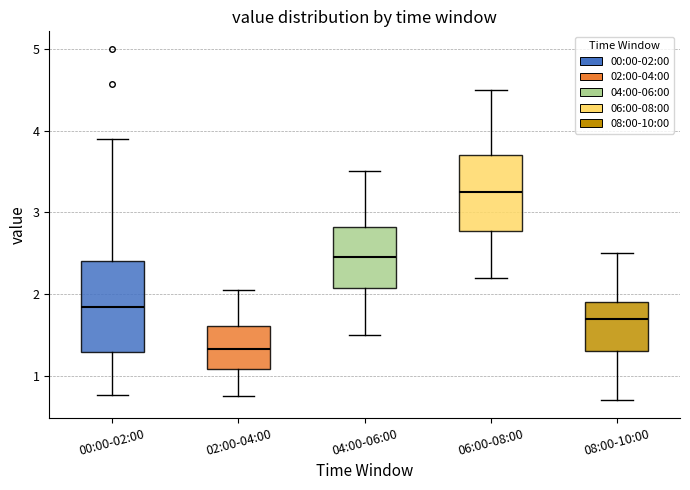

Reading left to right, transcribe this box plot: for each box, give where its median line is, the range the box spans, and where its two whiskers end, as read against the y-axis. The values are not printed on the chart, so give them approximately, as read against the axis.

00:00-02:00: median 1.8, box 1.3 to 2.4, whiskers 0.8 to 3.9
02:00-04:00: median 1.3, box 1.1 to 1.6, whiskers 0.8 to 2.1
04:00-06:00: median 2.5, box 2.1 to 2.8, whiskers 1.5 to 3.5
06:00-08:00: median 3.3, box 2.8 to 3.7, whiskers 2.2 to 4.5
08:00-10:00: median 1.7, box 1.3 to 1.9, whiskers 0.7 to 2.5